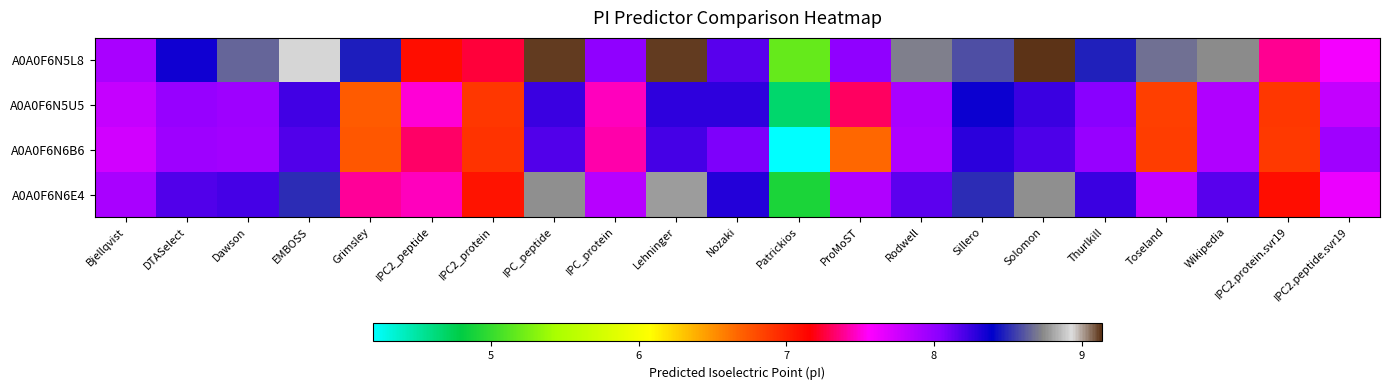

Rank the series at IPC2_protein from lowest to highest value.

A0A0F6N5U5, A0A0F6N6B6, A0A0F6N6E4, A0A0F6N5L8